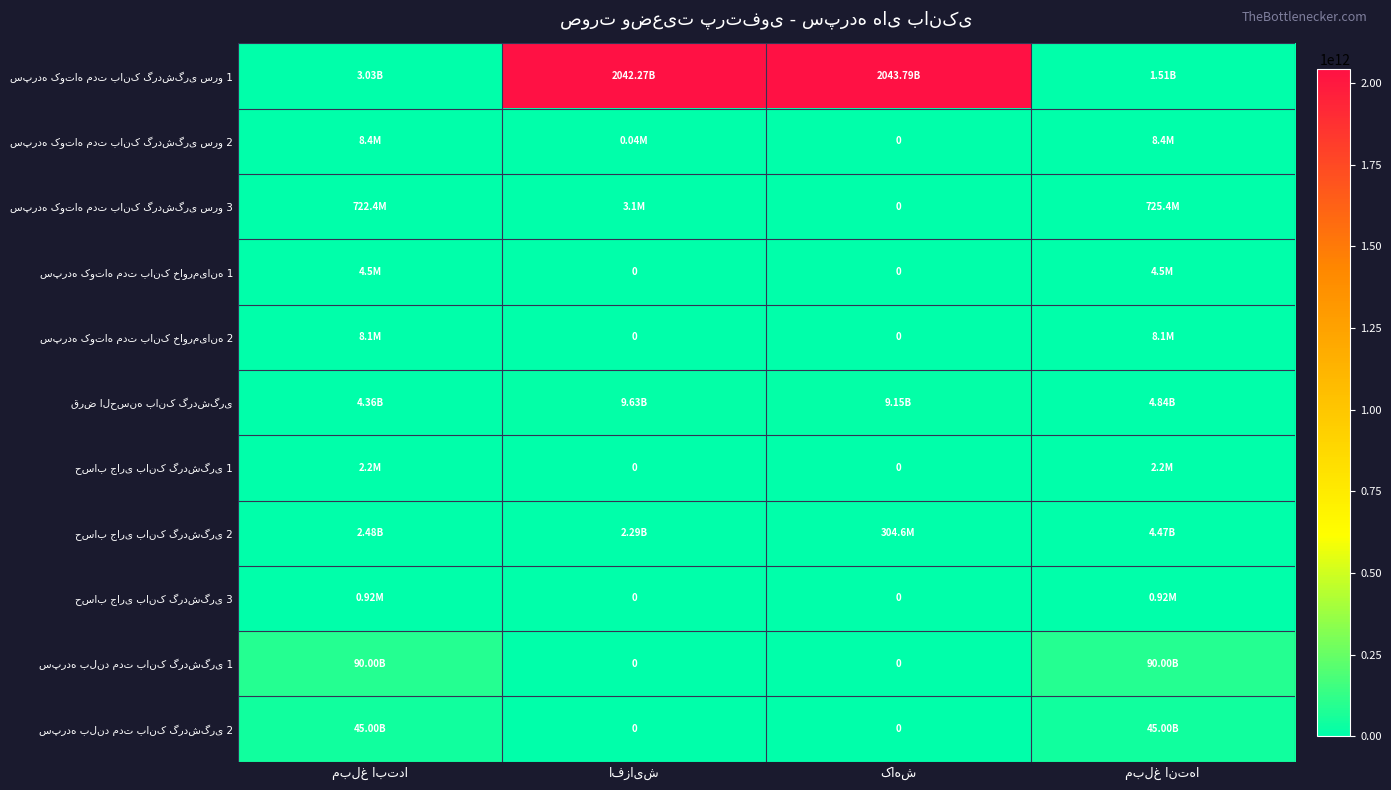

At which category does the chart reach its peak across all series?

کاهش